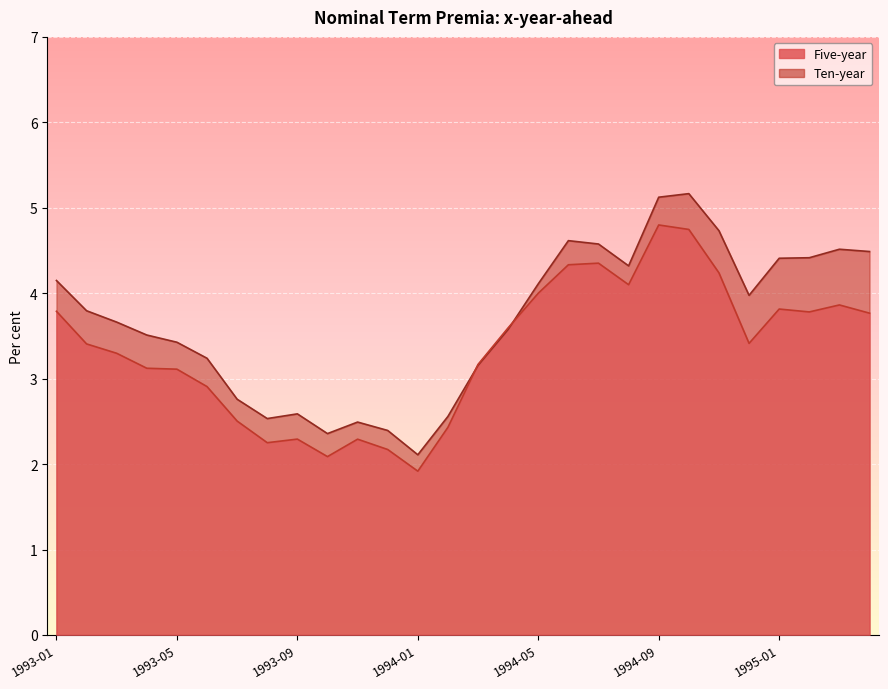

Where does the Ten-year series first go above 3?

1993-01